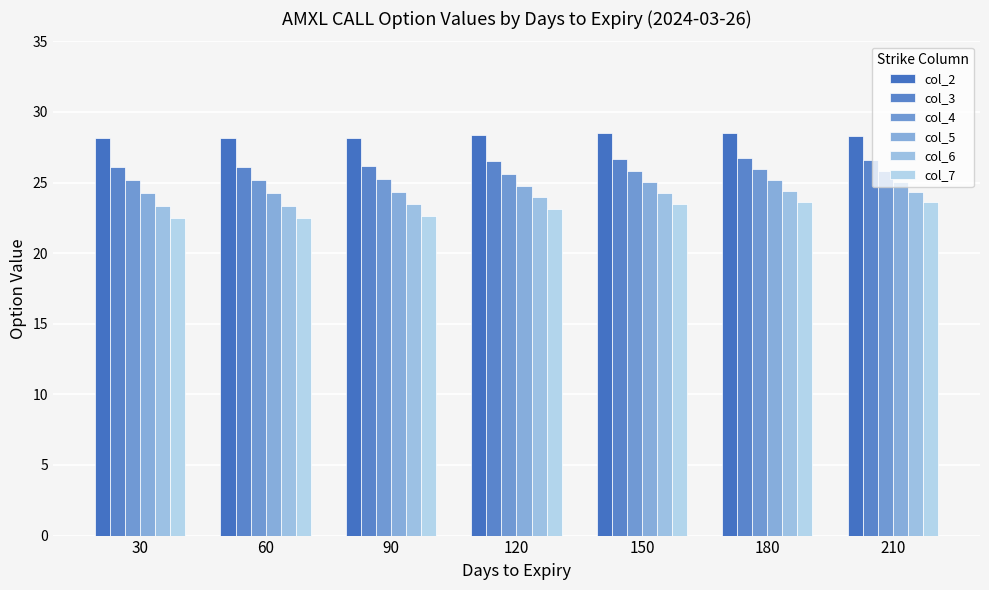

List the series in order of their peak value, highest first.

col_2, col_3, col_4, col_5, col_6, col_7